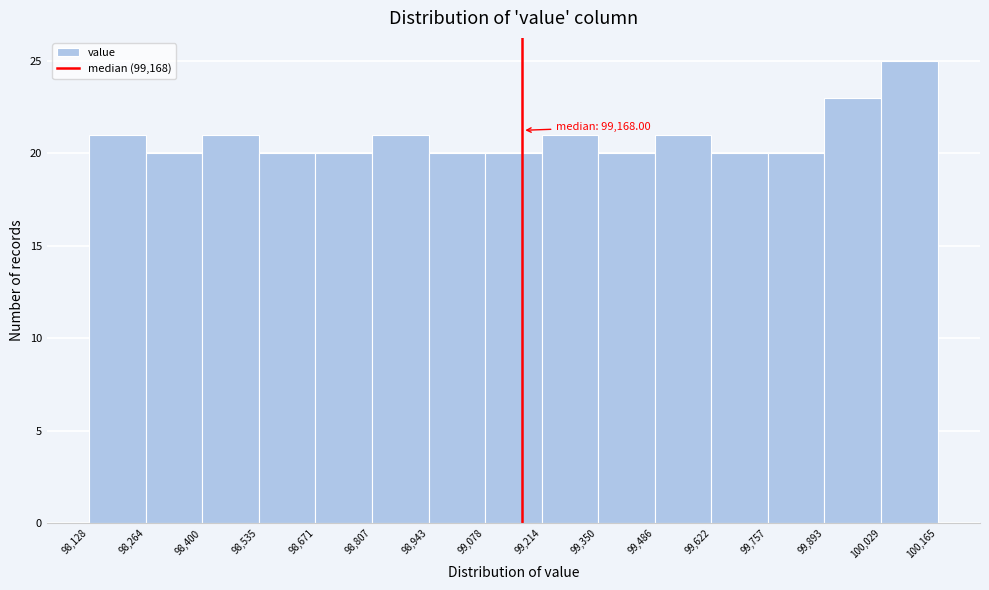

Which range on the x-axis has the tallest bar?

100,029 to 100,165